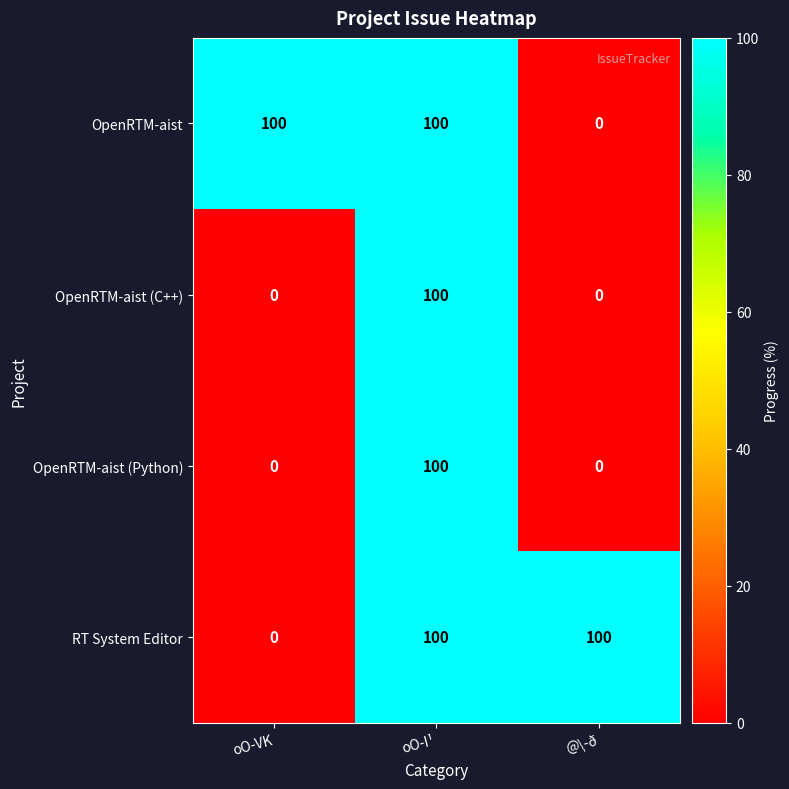

At which label is RT System Editor closest to 50?

oO-VK